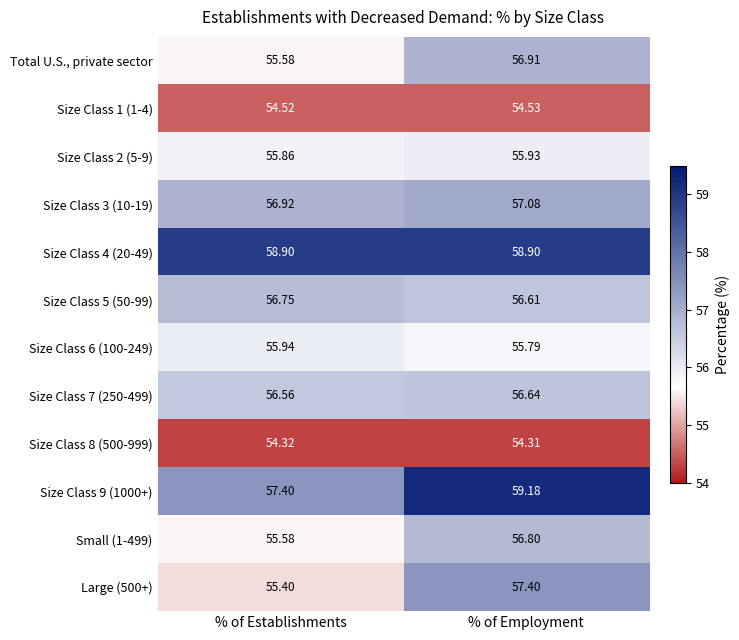

List the labels in order of Size Class 9 (1000+) value, largest first.

% of Employment, % of Establishments